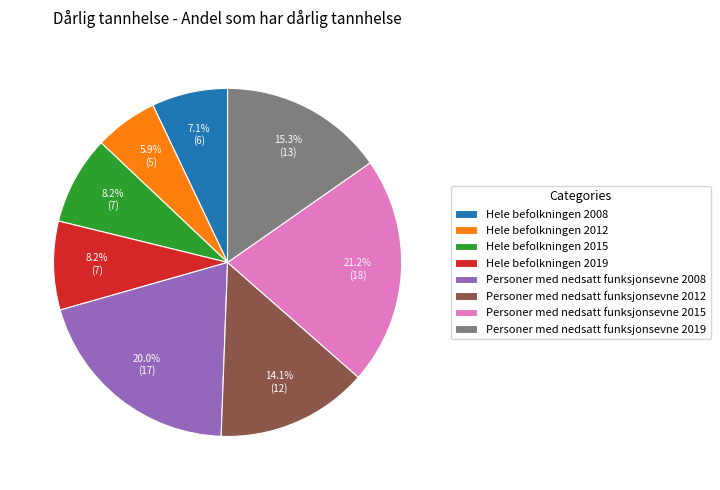

Is it true that Hele befolkningen 2012 is 1% of the pie?

False